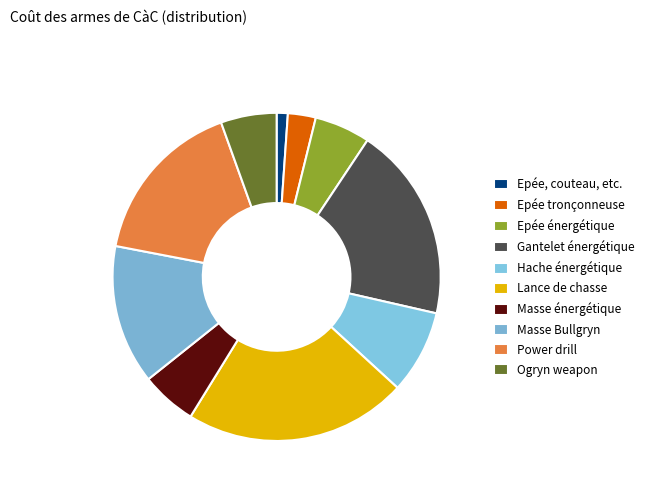

Rank the categories by value from lowest to highest.

Epée, couteau, etc., Epée tronçonneuse, Epée énergétique, Masse énergétique, Ogryn weapon, Hache énergétique, Masse Bullgryn, Power drill, Gantelet énergétique, Lance de chasse